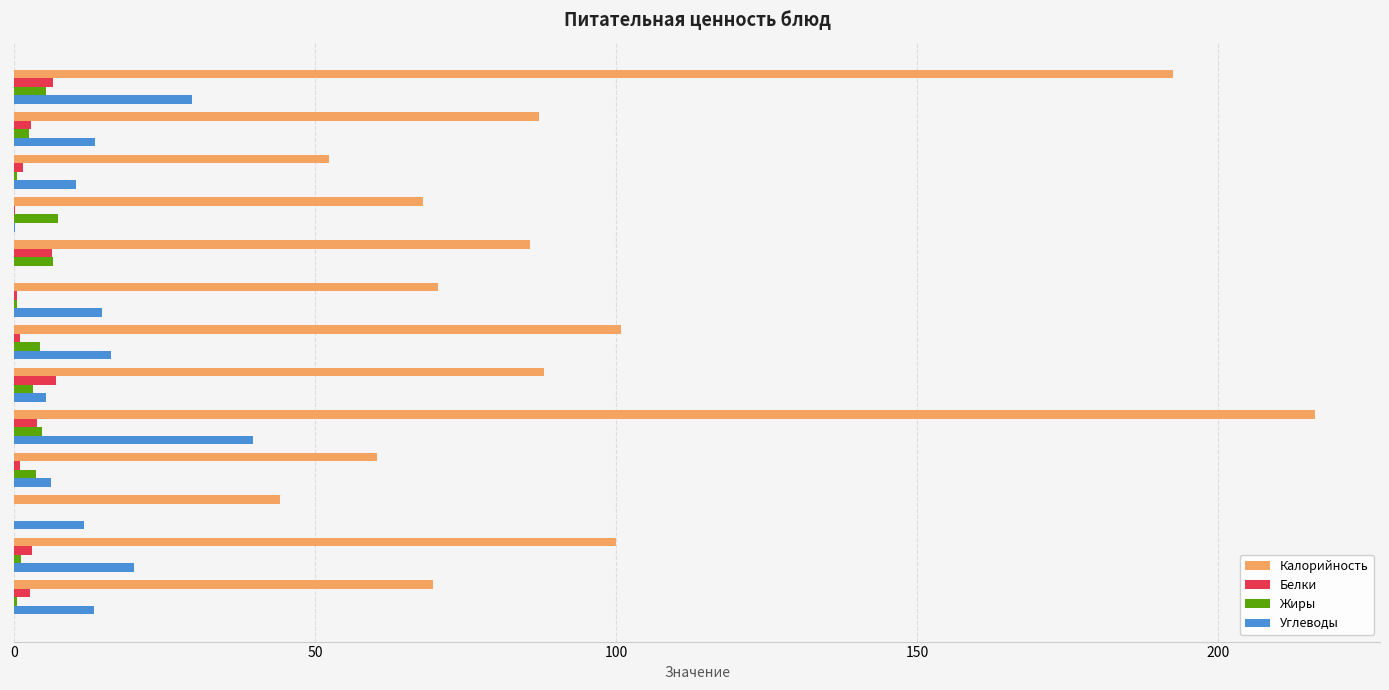

Between Рассольник and Хлеб ржаной, which series saw the biggest shift?

Калорийность